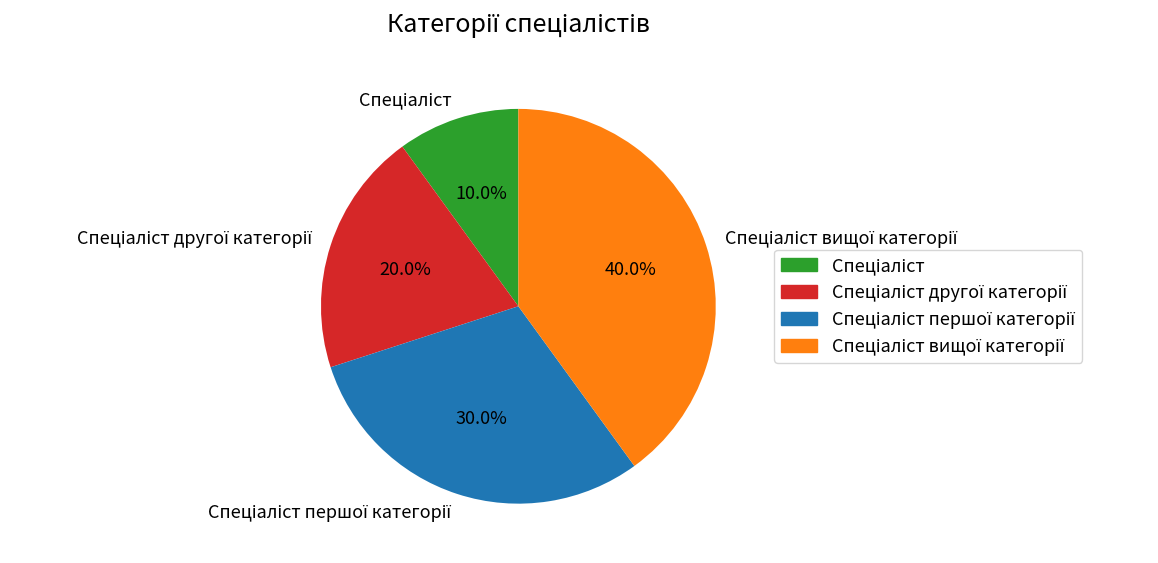

Is there any slice that represents more than half of the pie?

No